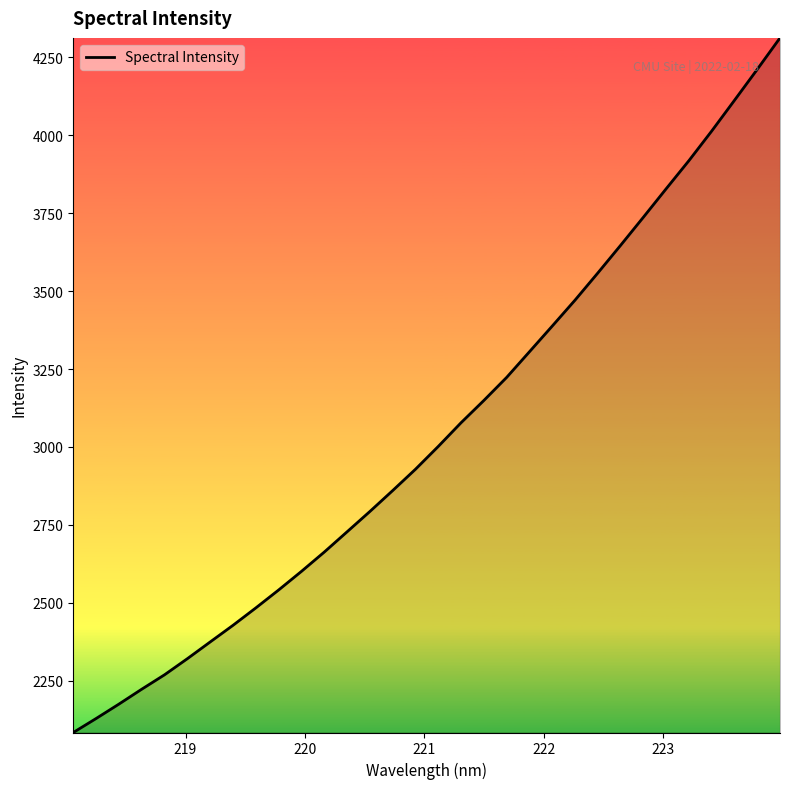

What is the difference between the maximum and minimum values?

2228.8